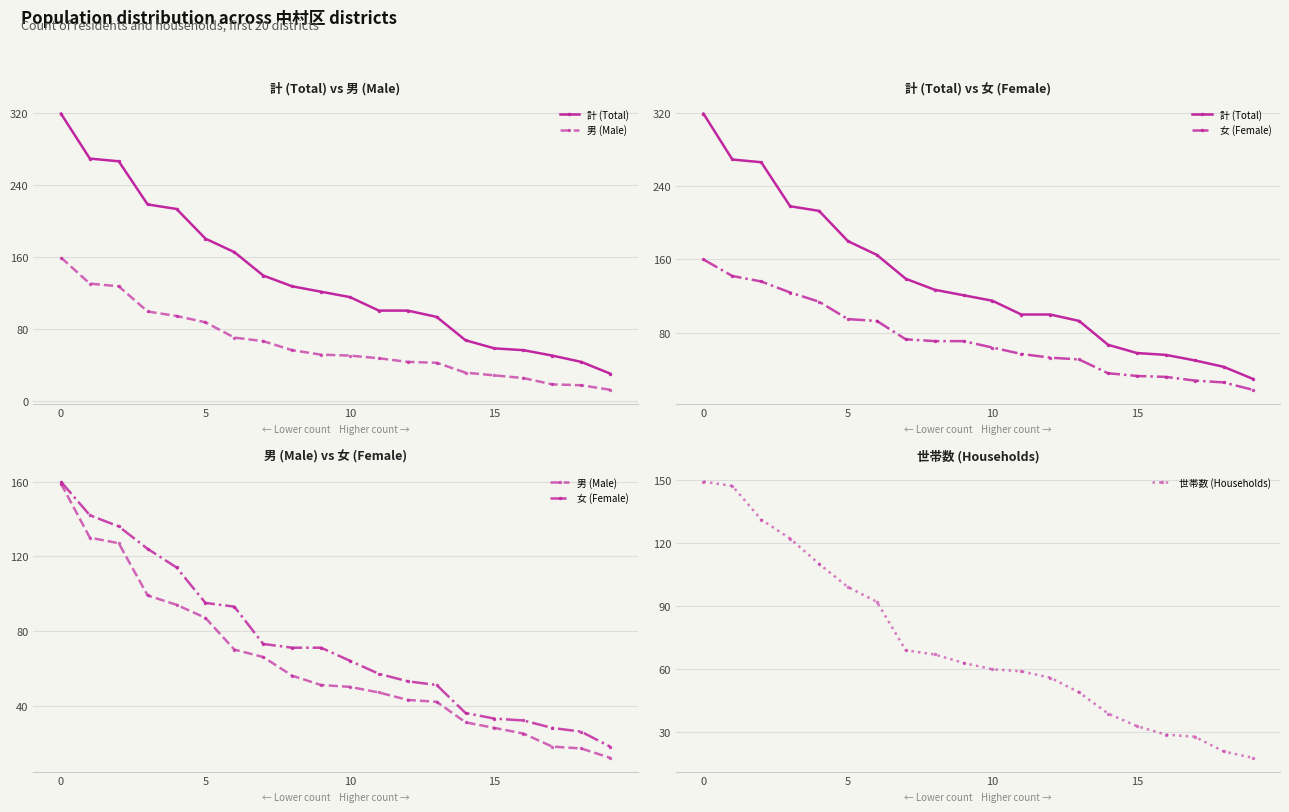

What is the lowest value of the 世帯数 (Households) series?

18